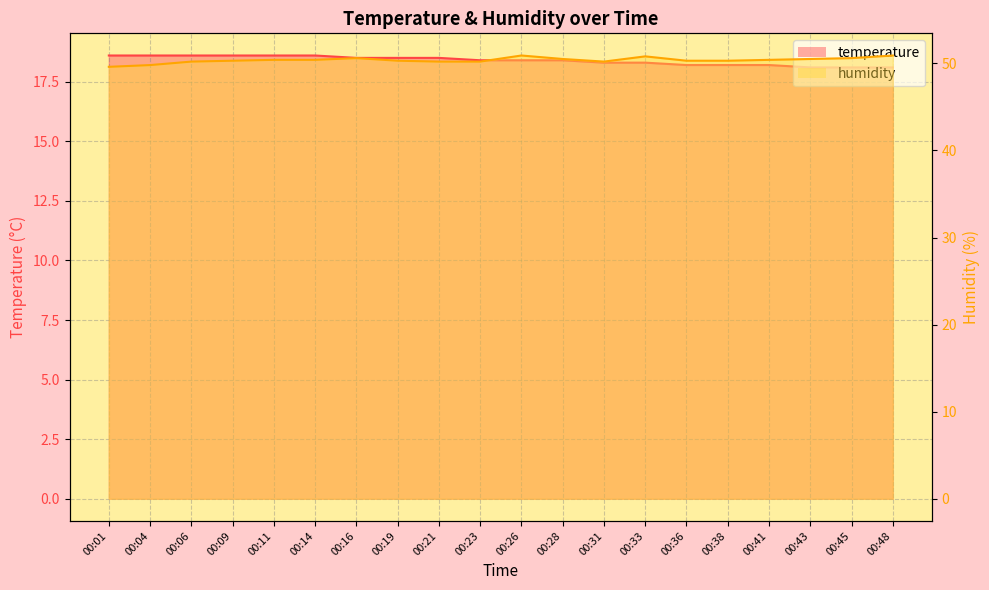

True or false: humidity and temperature cross at least once.

False